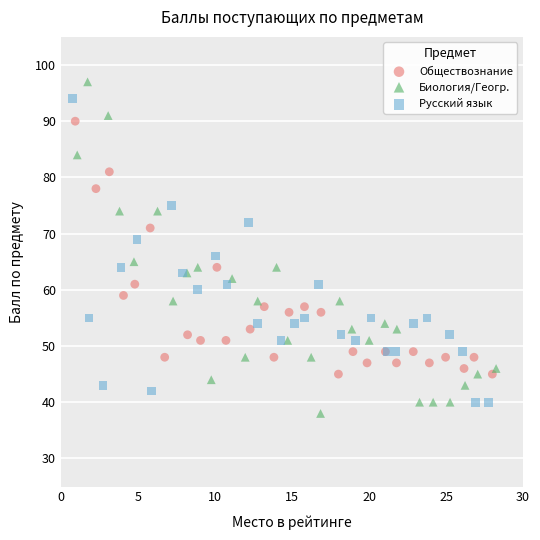

What are all the series names shown in the legend?

Обществознание, Биология/Геогр., Русский язык